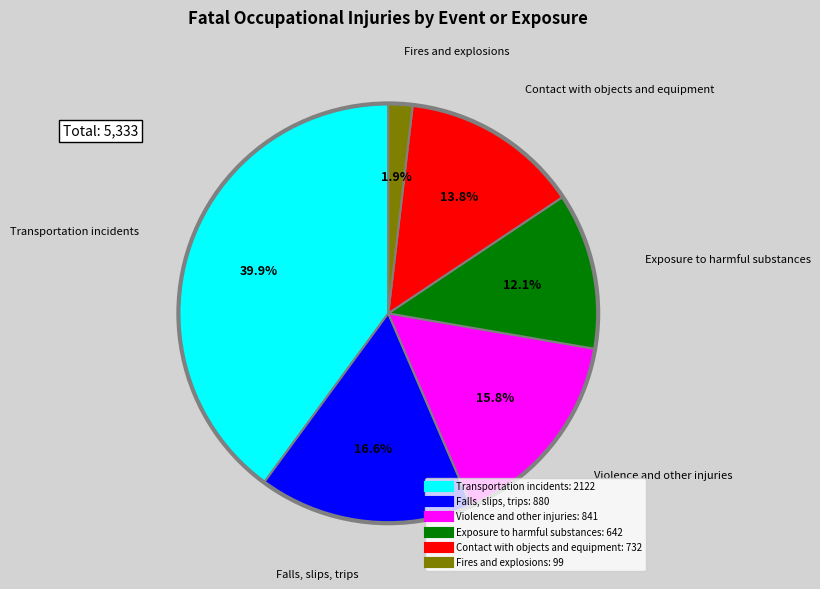

To the nearest percent, what is the difference between the Fires and explosions and Transportation incidents slice percentages?

38%